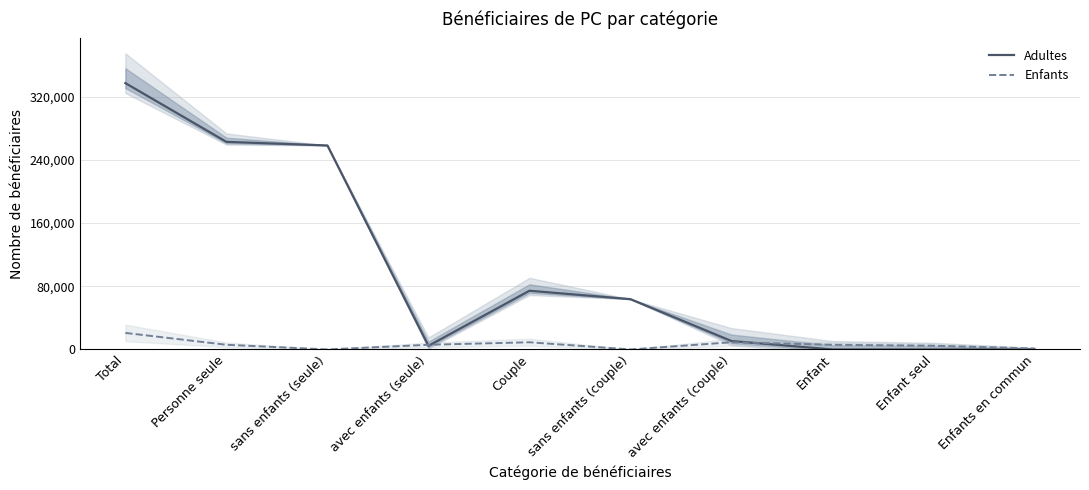

List the series in order of their peak value, highest first.

Adultes, Enfants